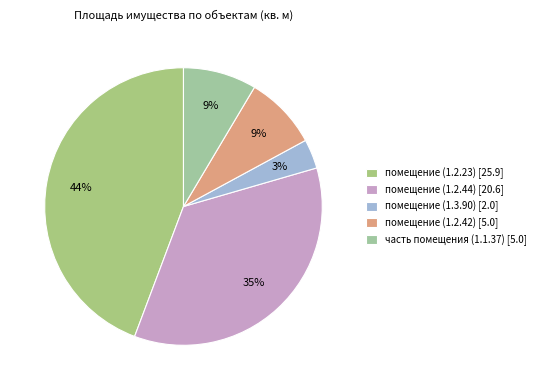

Which category has the smallest portion of the pie?

помещение (1.3.90) [2.0]